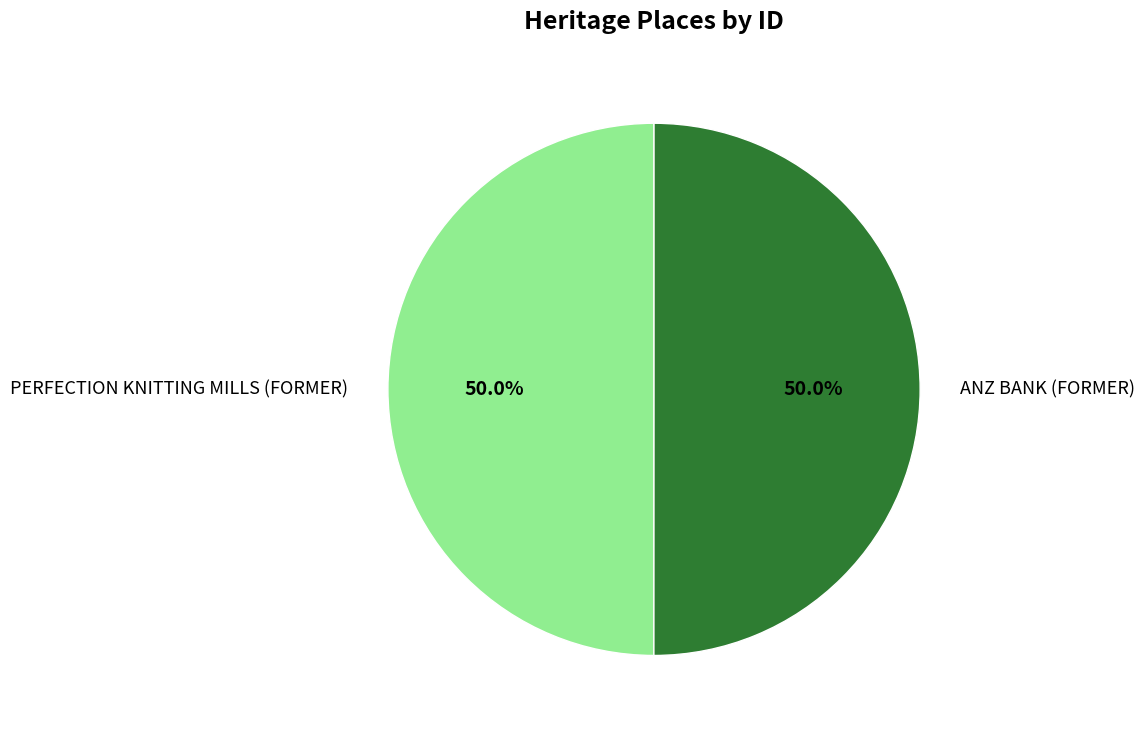

To the nearest percent, what percentage of the pie is ANZ BANK (FORMER)?

50%